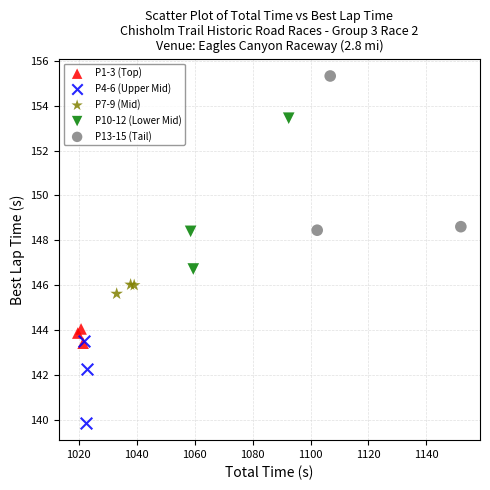

What are all the series names shown in the legend?

P1-3 (Top), P4-6 (Upper Mid), P7-9 (Mid), P10-12 (Lower Mid), P13-15 (Tail)